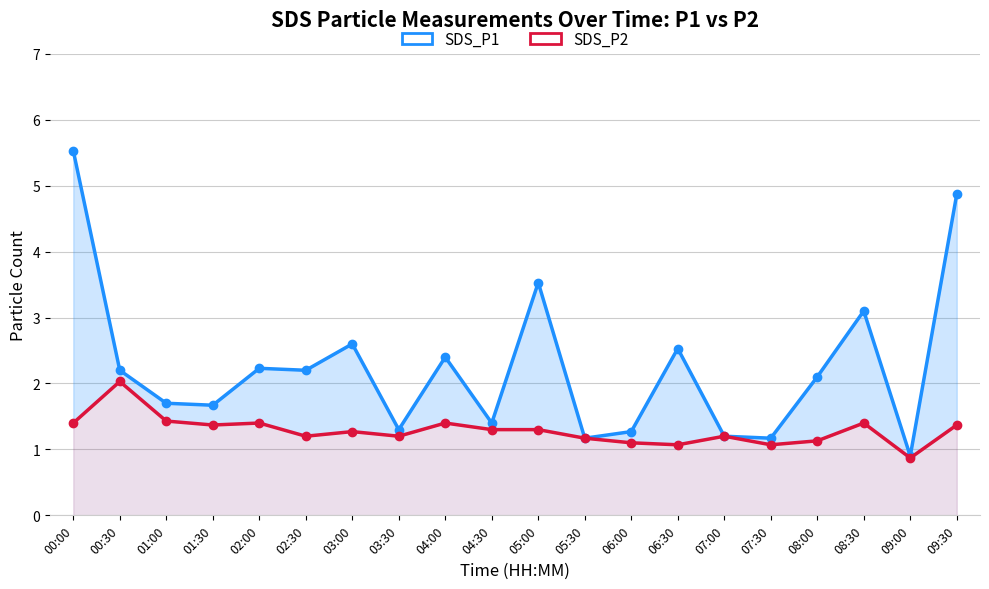

Which series has the largest total across all categories?

SDS_P1